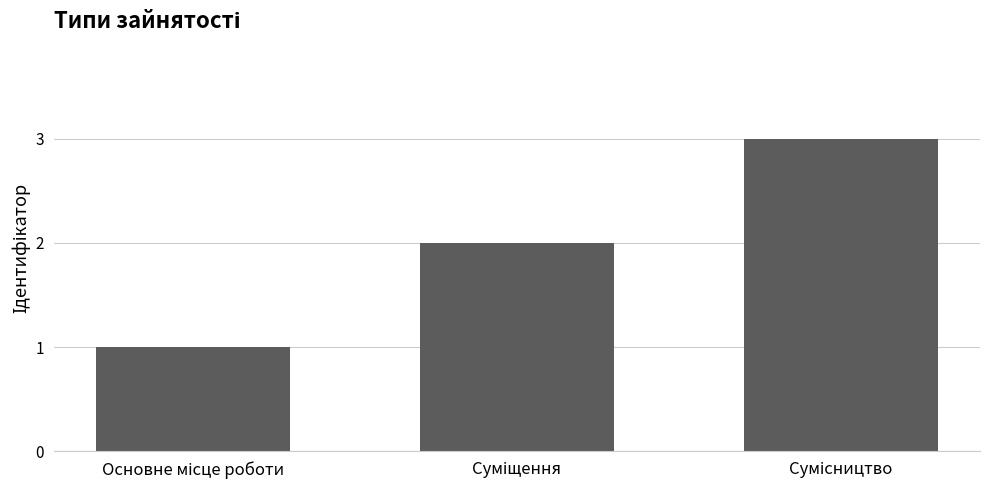

What is the greatest value displayed?

3